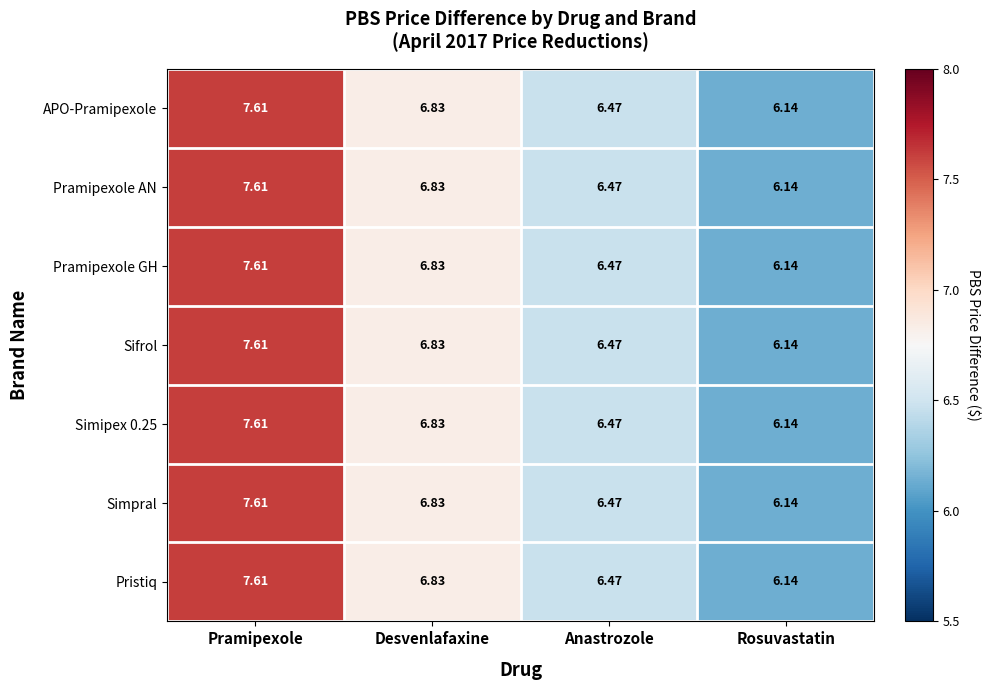

Rank the categories by Pramipexole AN value from lowest to highest.

Rosuvastatin, Anastrozole, Desvenlafaxine, Pramipexole